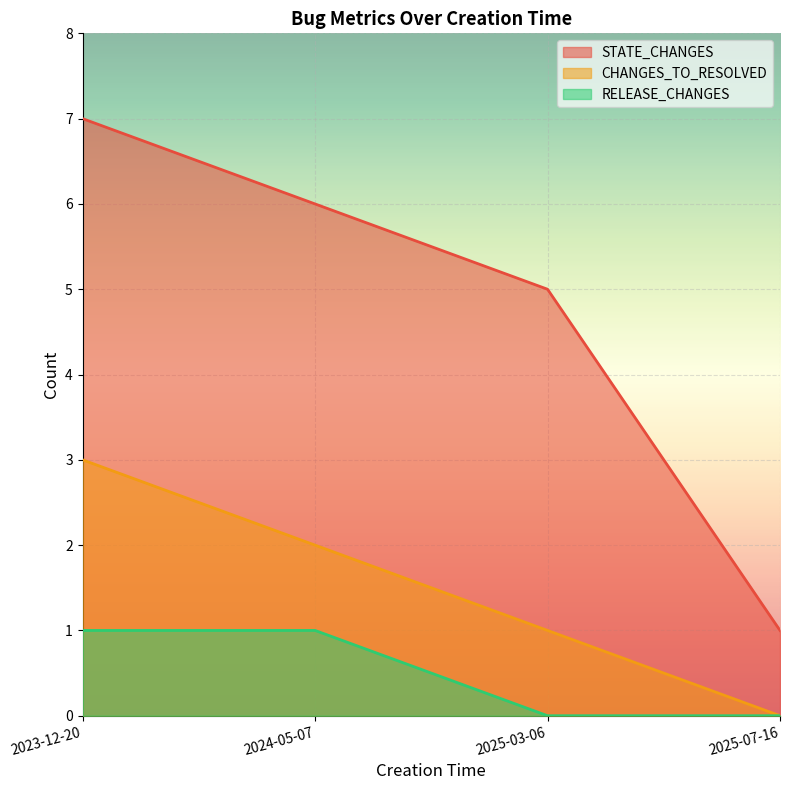

Rank the series at 2025-07-16 from highest to lowest value.

STATE_CHANGES, CHANGES_TO_RESOLVED, RELEASE_CHANGES